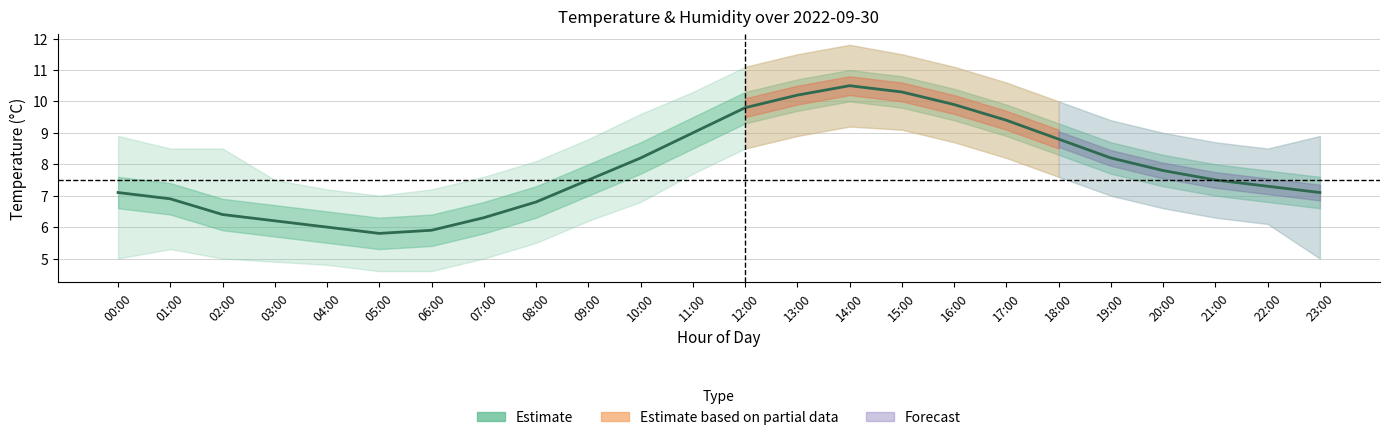

True or false: the data shows 6.2 at 03:00.

True